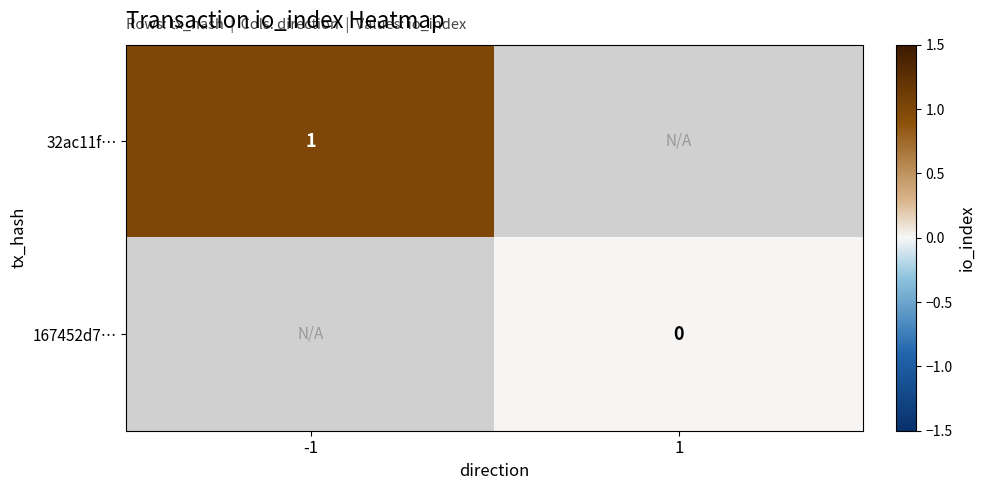

At how many categories does at least one series exceed 0?

1